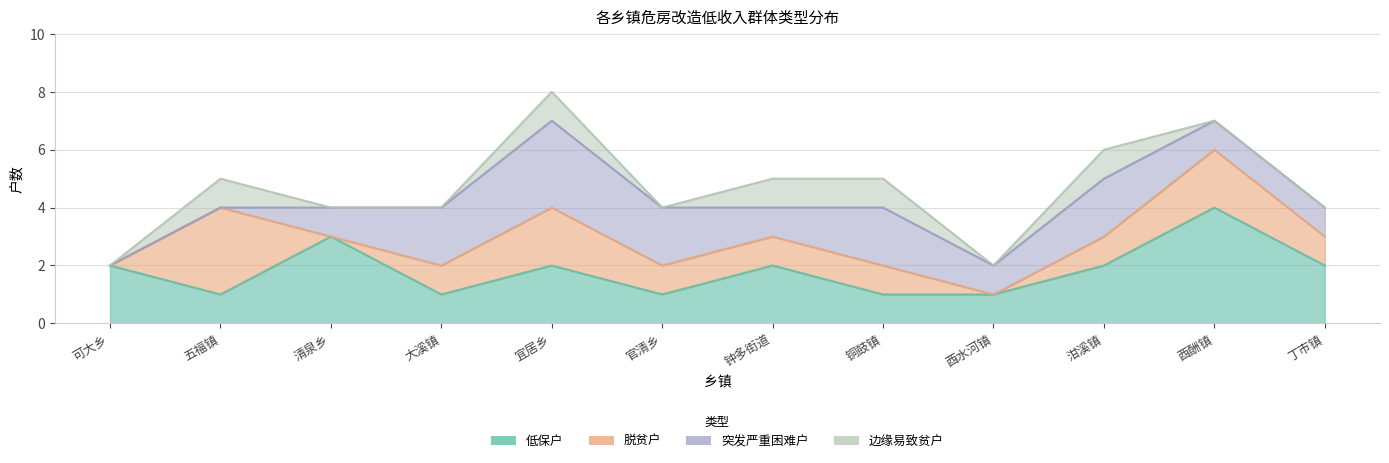

What is the label of the 6th point from the left?

官清乡